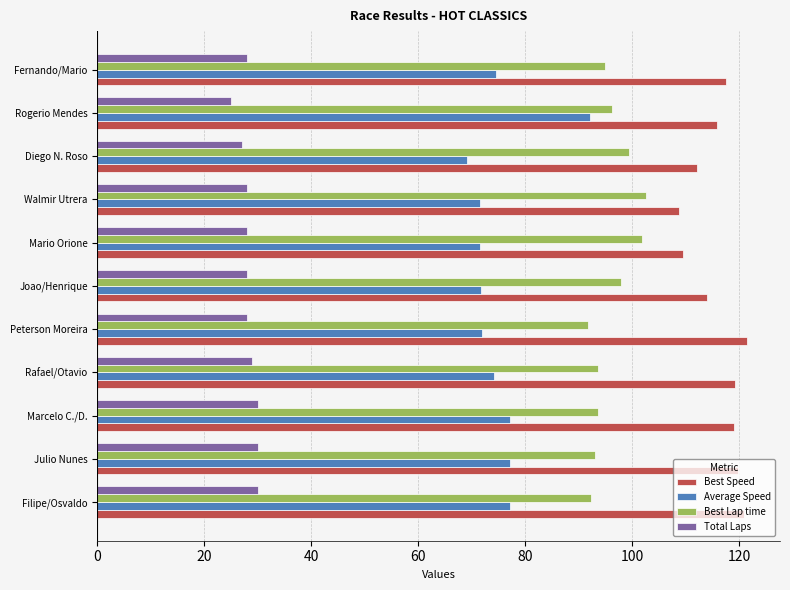

What is the maximum value for Total Laps?

30.0